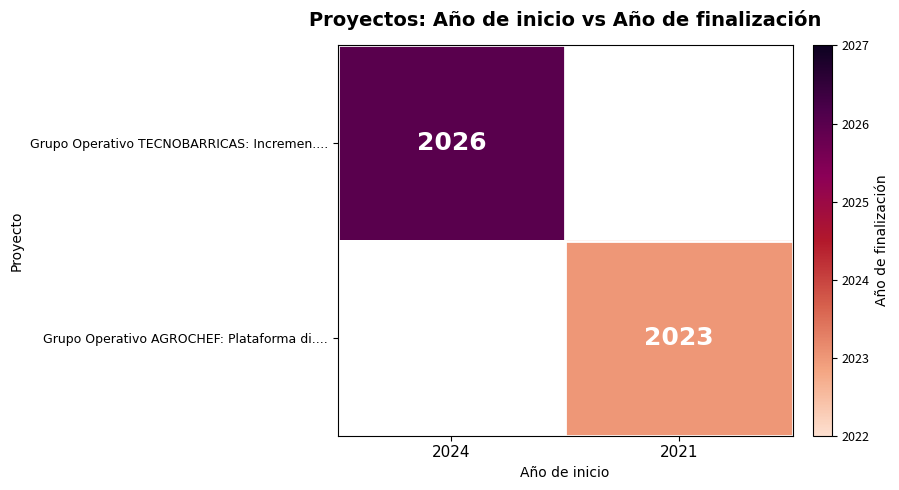

Which category has the lowest value across all series?

2021